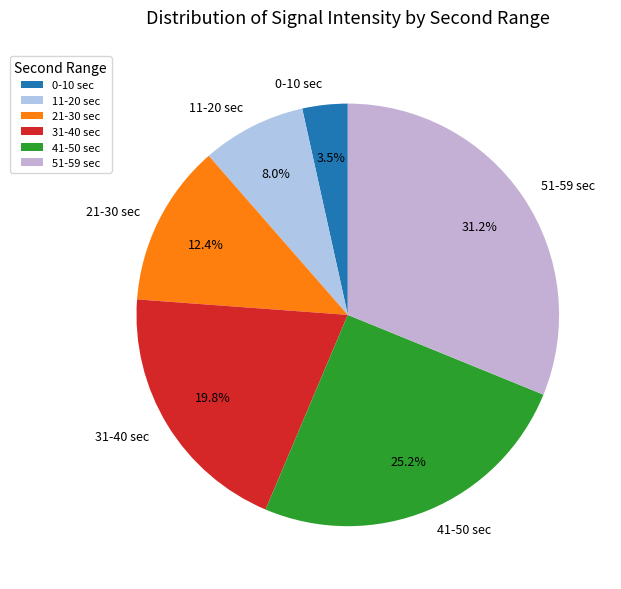

To the nearest percent, what is the difference between the largest and smallest slice percentages?

28%